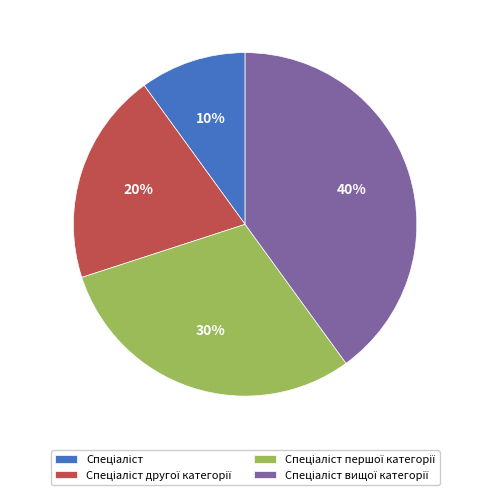

To the nearest percent, what is the difference between the largest and smallest slice percentages?

30%